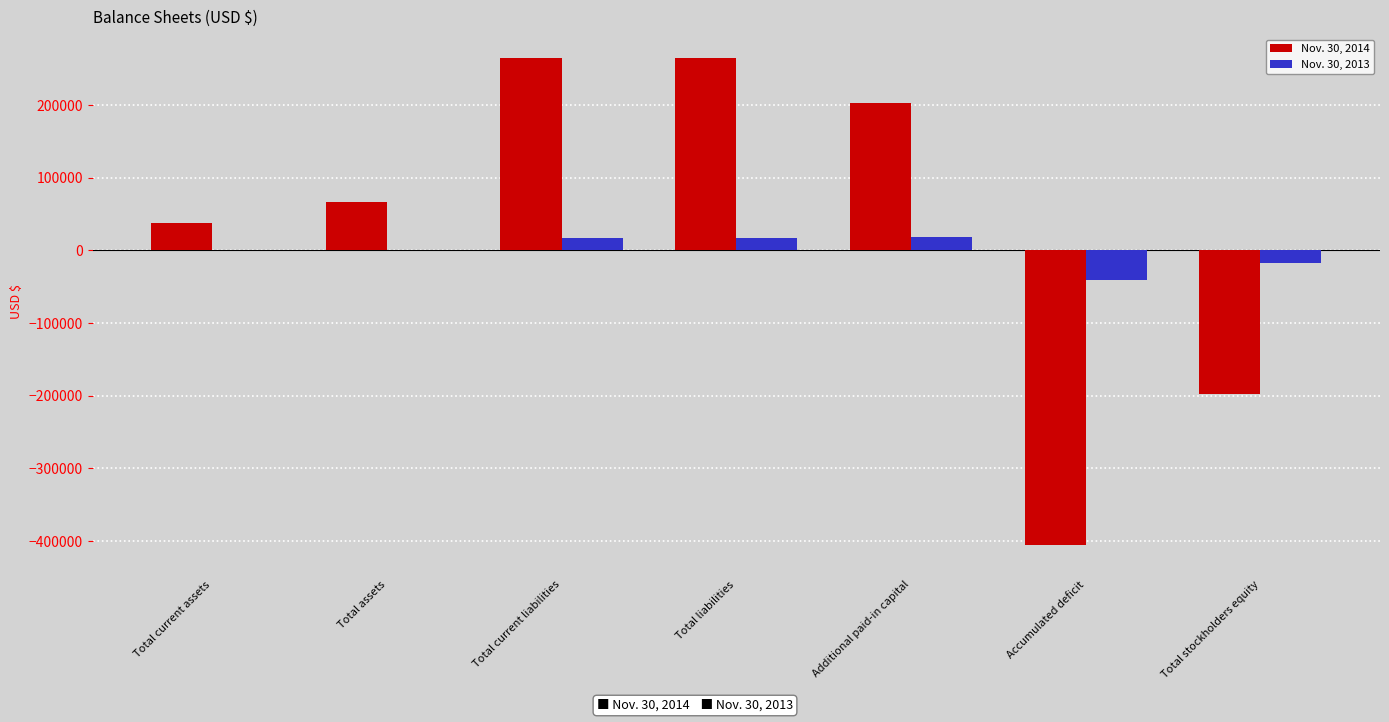

What is the greatest value displayed?

264266